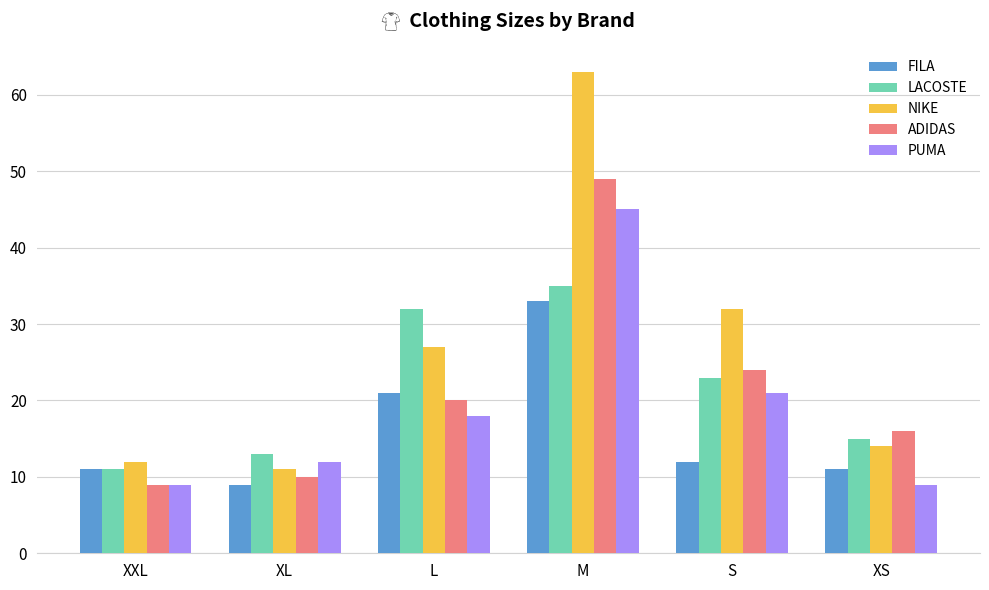

How many data points in FILA are less than 12?

3